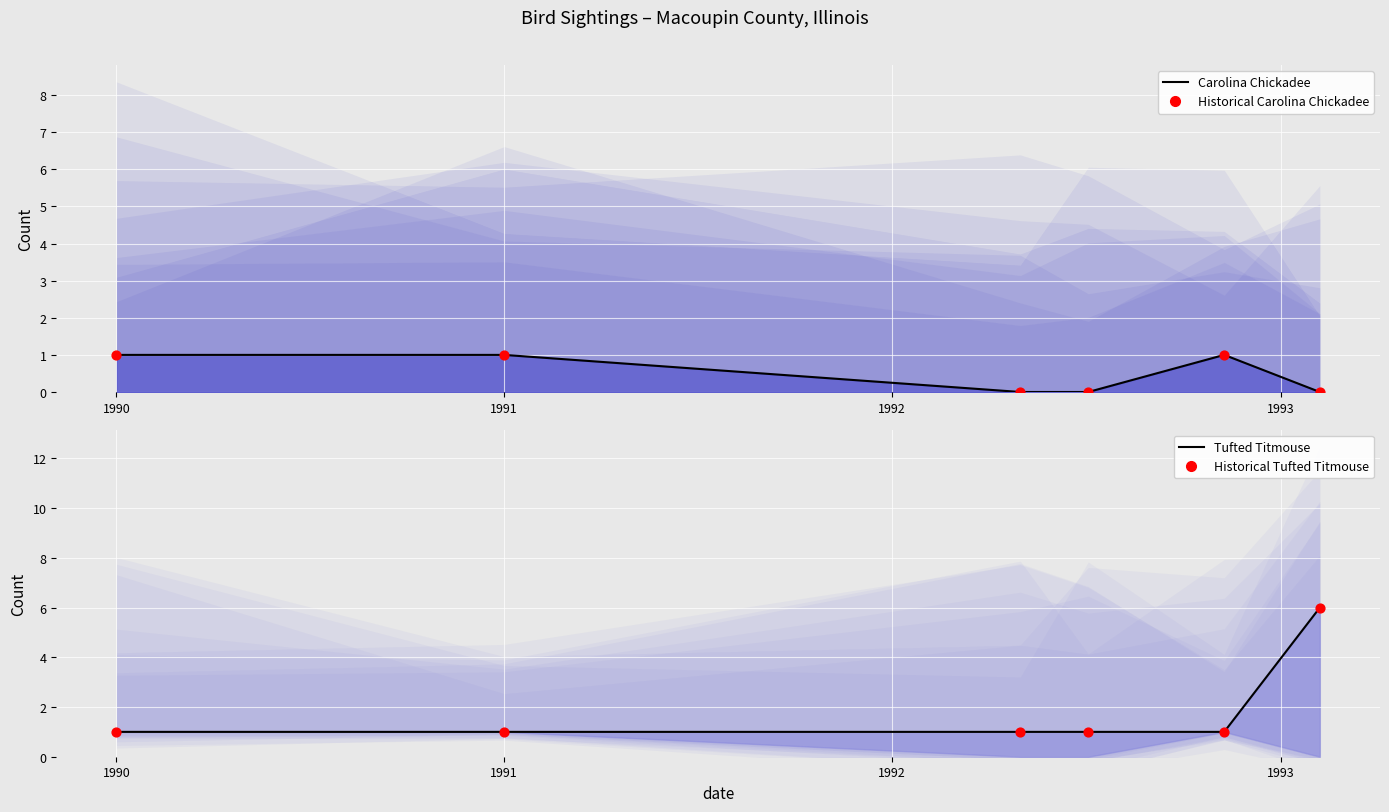

Which series contains the highest Y value?

Tufted Titmouse (line)